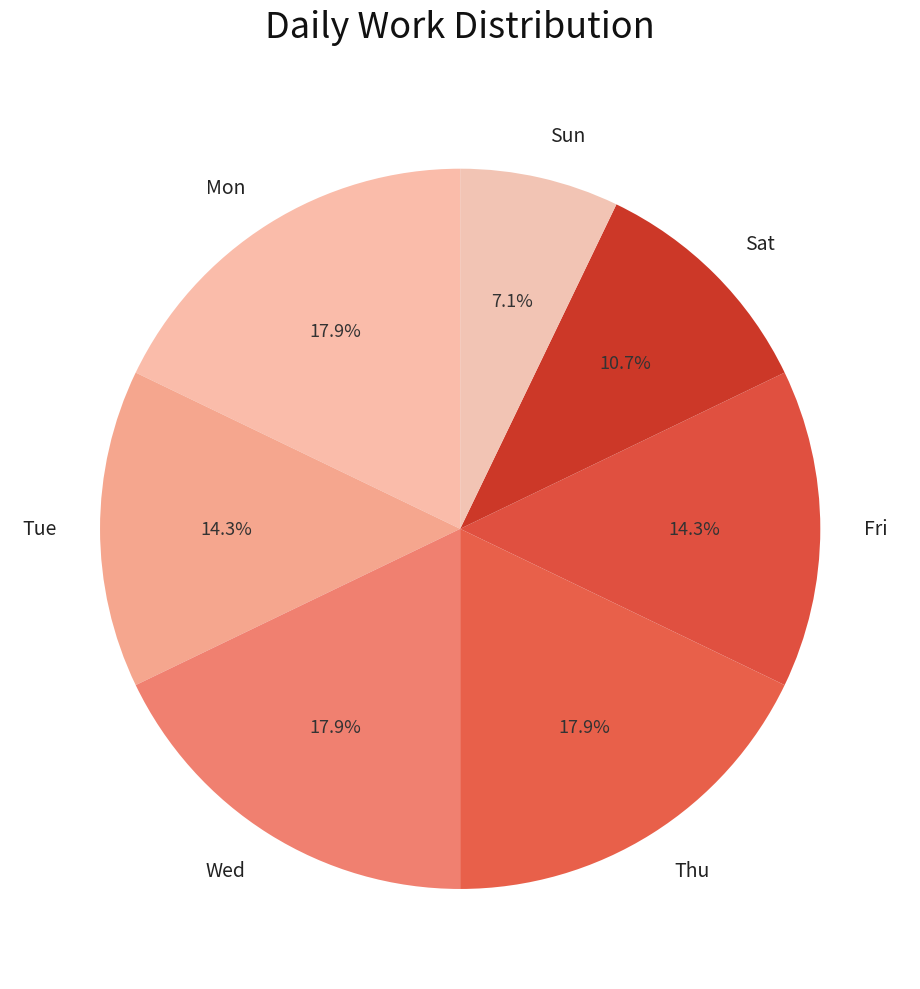

True or false: Thu accounts for 18% of the total.

True